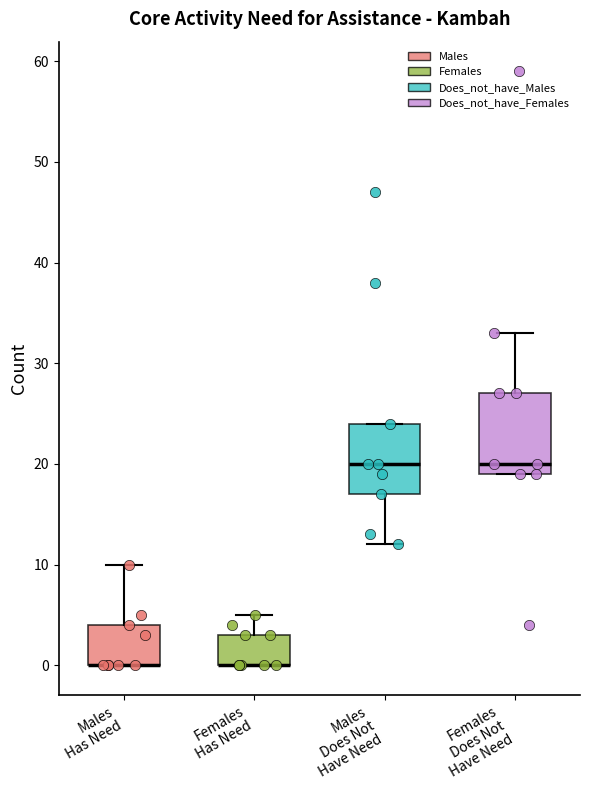

Reading left to right, read every box against the y-axis: the position of its median line, the range the box covers, and the ends of its whiskers. The values are not printed on the chart, so give them approximately, as read against the axis.

Males Has Need: median 0 (drawn on the box's lower edge), box 0 to 4, whiskers 0 to 10
Females Has Need: median 0 (drawn on the box's lower edge), box 0 to 3, whiskers 0 to 5
Males Does Not Have Need: median 20, box 17 to 24, whiskers 12 to 24
Females Does Not Have Need: median 20, box 19 to 27, whiskers 19 to 33